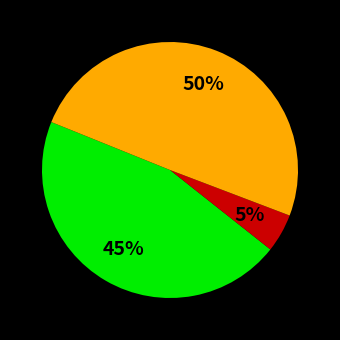

To the nearest percent, what is the average slice percentage?

33%